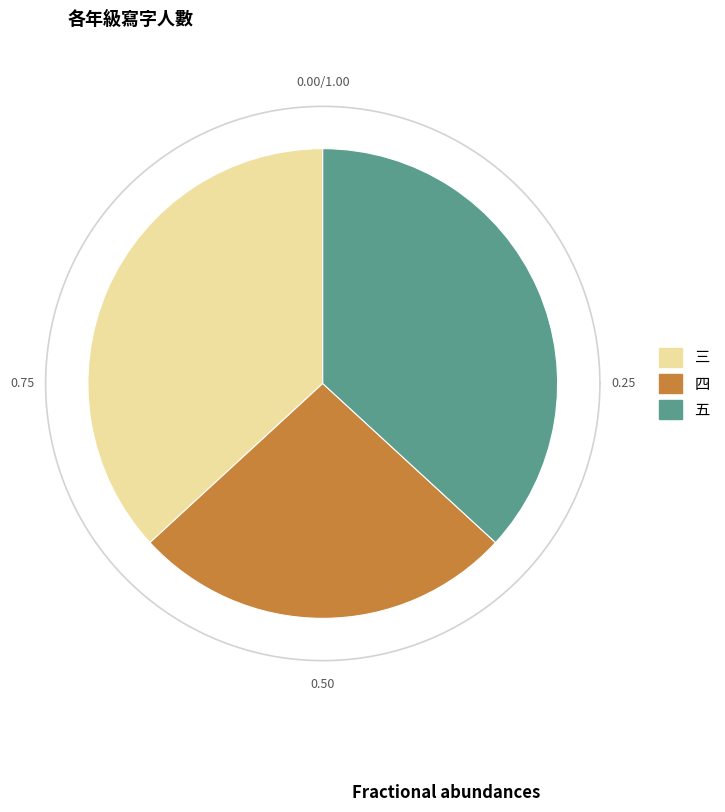

To the nearest percent, what is the difference between the largest and smallest slice percentages?

11%